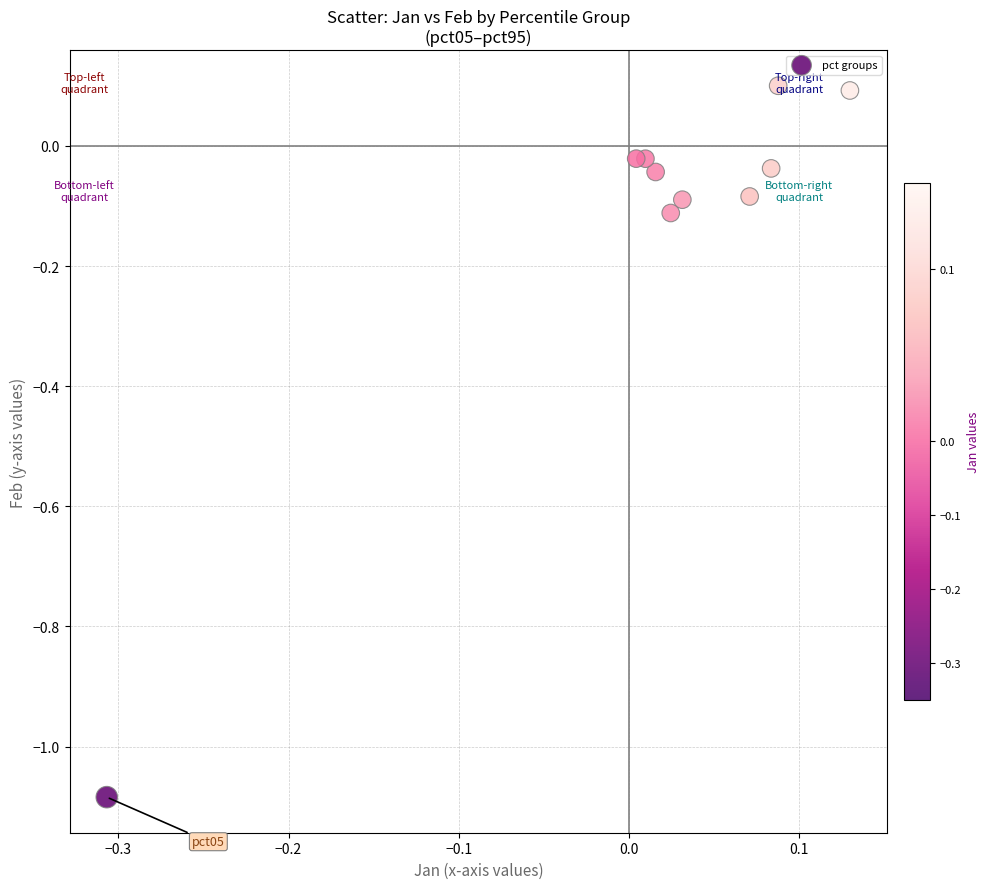

What is the range of Y values (max minus min)?

1.2